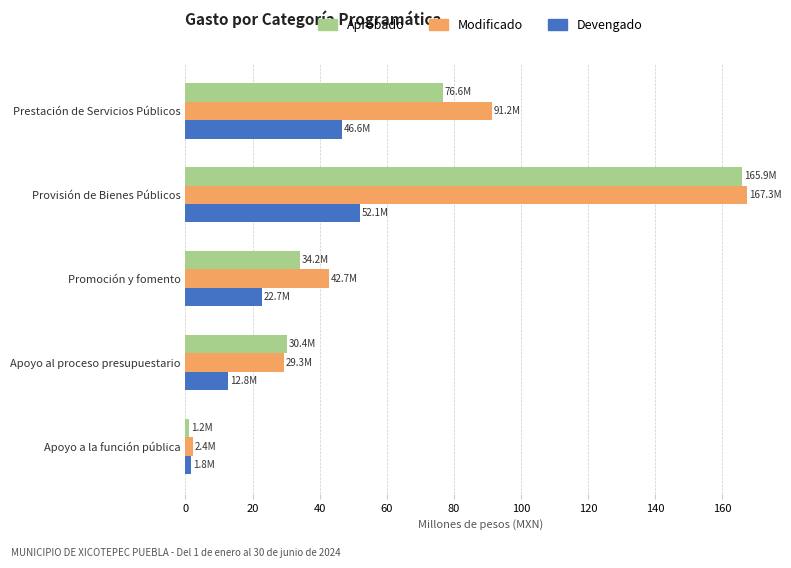

Count the number of data series in this chart.

3